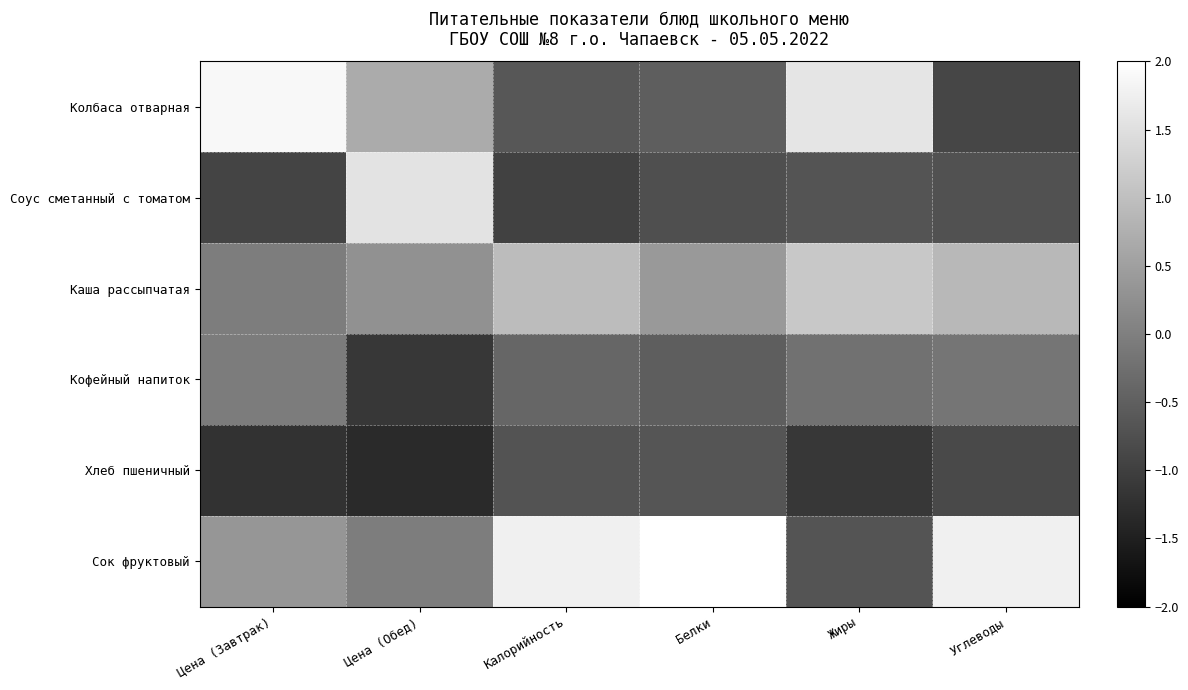

Reading left to right, what are all the values shown in this chart?

Колбаса отварная: Цена (Завтрак)=1.9	Цена (Обед)=0.7	Калорийность=-0.6	Белки=-0.5	Жиры=1.6	Углеводы=-0.9
Соус сметанный с томатом: Цена (Завтрак)=-0.9	Цена (Обед)=1.6	Калорийность=-1.0	Белки=-0.8	Жиры=-0.7	Углеводы=-0.7
Каша рассыпчатая: Цена (Завтрак)=-0.0	Цена (Обед)=0.3	Калорийность=0.9	Белки=0.4	Жиры=1.1	Углеводы=0.9
Кофейный напиток: Цена (Завтрак)=-0.1	Цена (Обед)=-1.1	Калорийность=-0.4	Белки=-0.5	Жиры=-0.2	Углеводы=-0.2
Хлеб пшеничный: Цена (Завтрак)=-1.2	Цена (Обед)=-1.3	Калорийность=-0.7	Белки=-0.7	Жиры=-1.1	Углеводы=-0.9
Сок фруктовый: Цена (Завтрак)=0.4	Цена (Обед)=-0.0	Калорийность=1.8	Белки=2.1	Жиры=-0.7	Углеводы=1.8